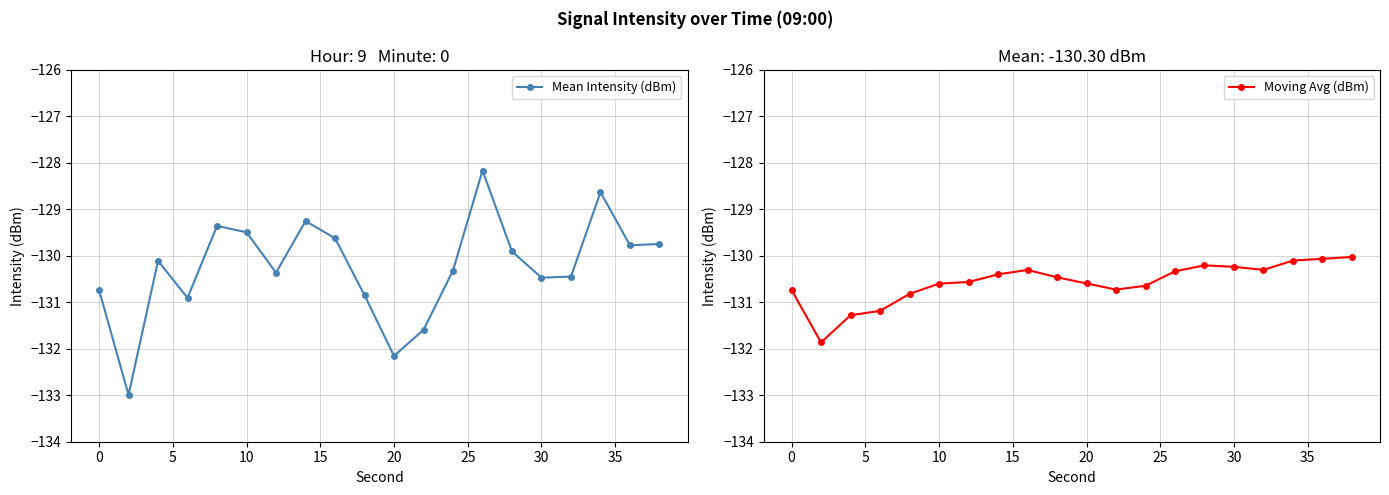

The value of Mean Intensity (dBm) at 10 is -52.7. True or false?

False